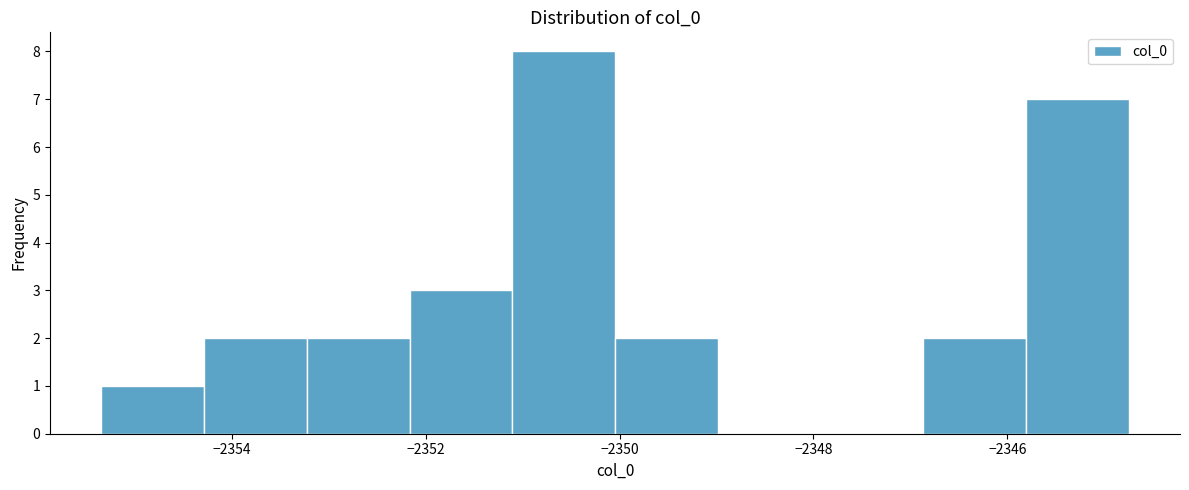

Which range on the x-axis has the tallest bar?

-2351.2 to -2350.0